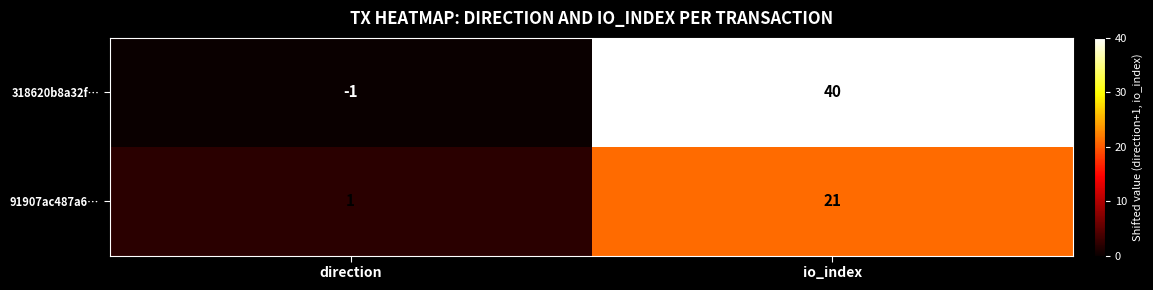

Read the 318620b8a32f… value at io_index, to the nearest 5.

40